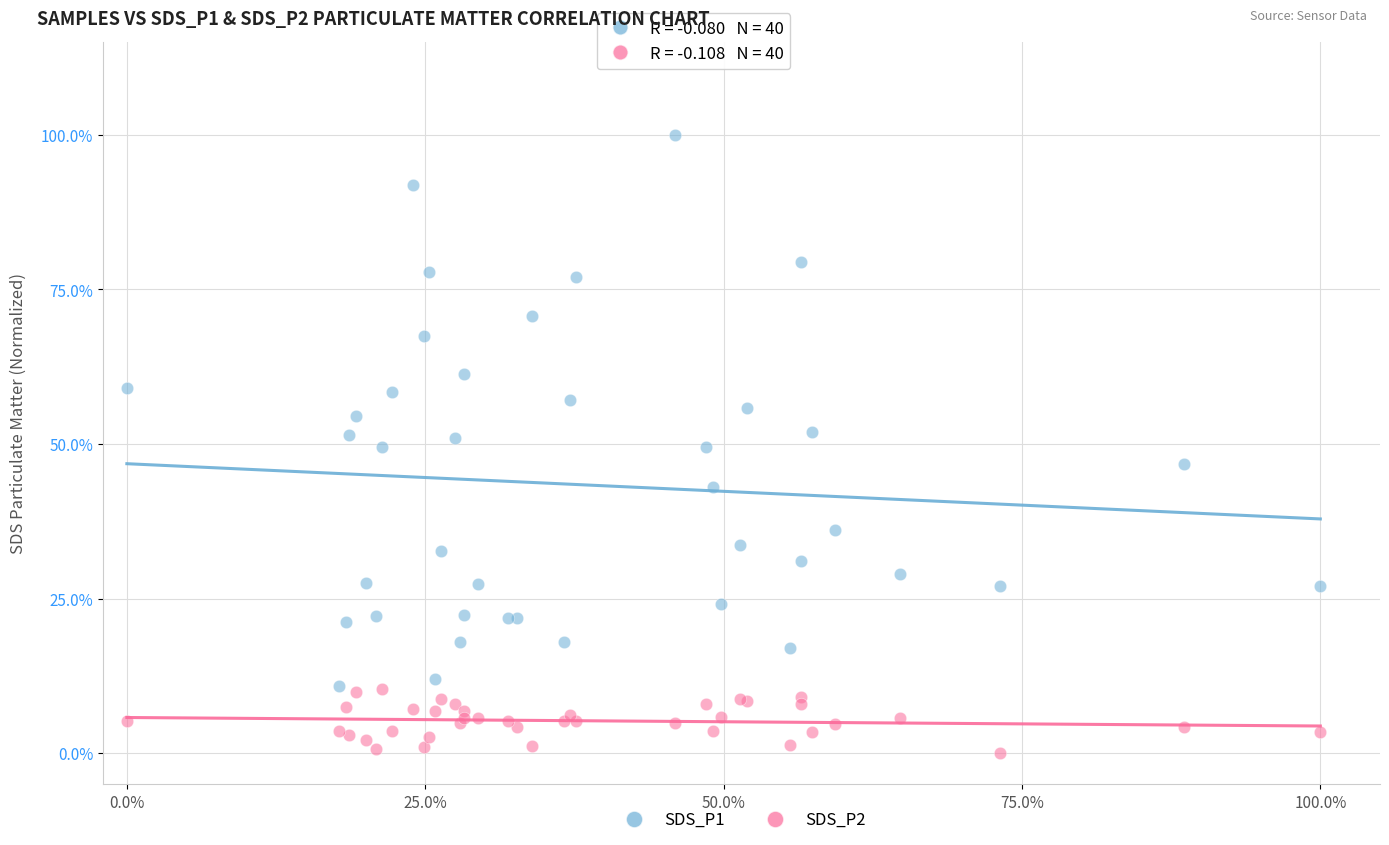

Which series contains the lowest Y value?

SDS_P2